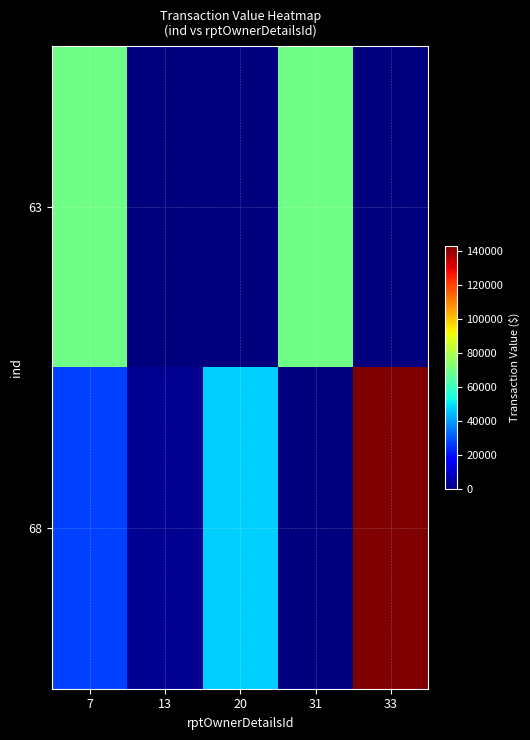

Reading left to right, extract all data points from this chart.

63: 7=69520	13=0	20=0	31=69520	33=0
68: 7=26850	13=2529	20=47280	31=0	33=142750